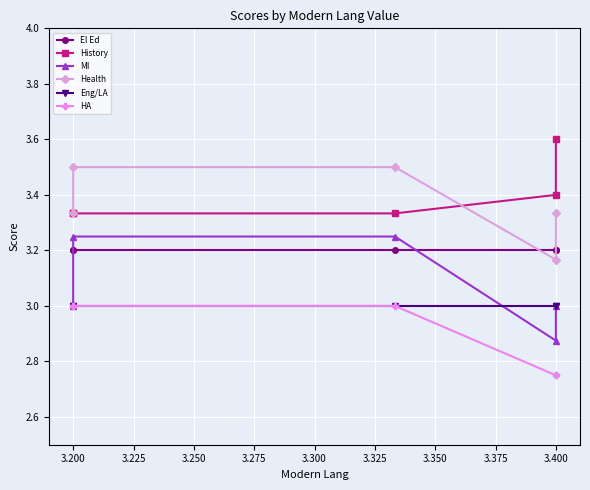

At which category is the sum across all series the highest?

3.200